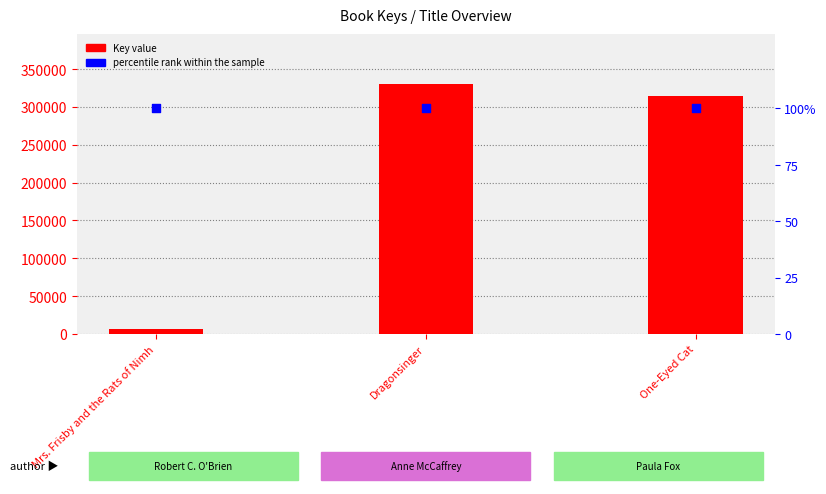

Which series reaches the maximum Y coordinate?

Key